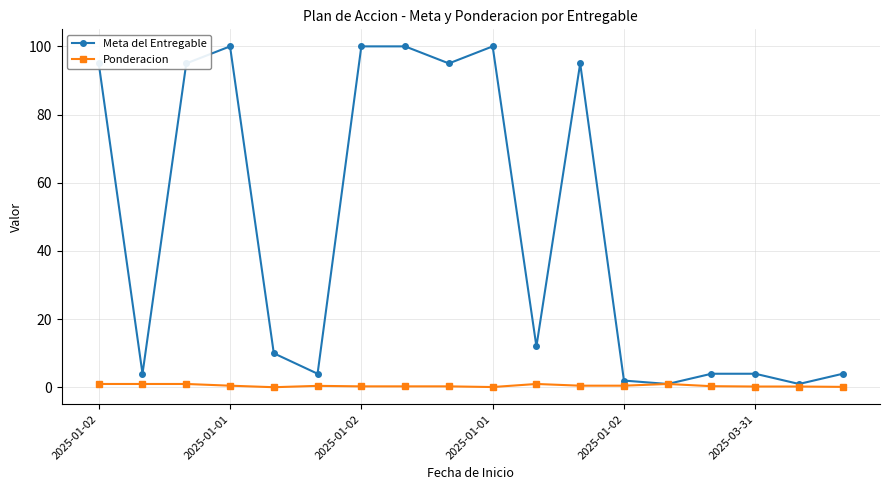

Which series has the largest total across all categories?

Meta del Entregable